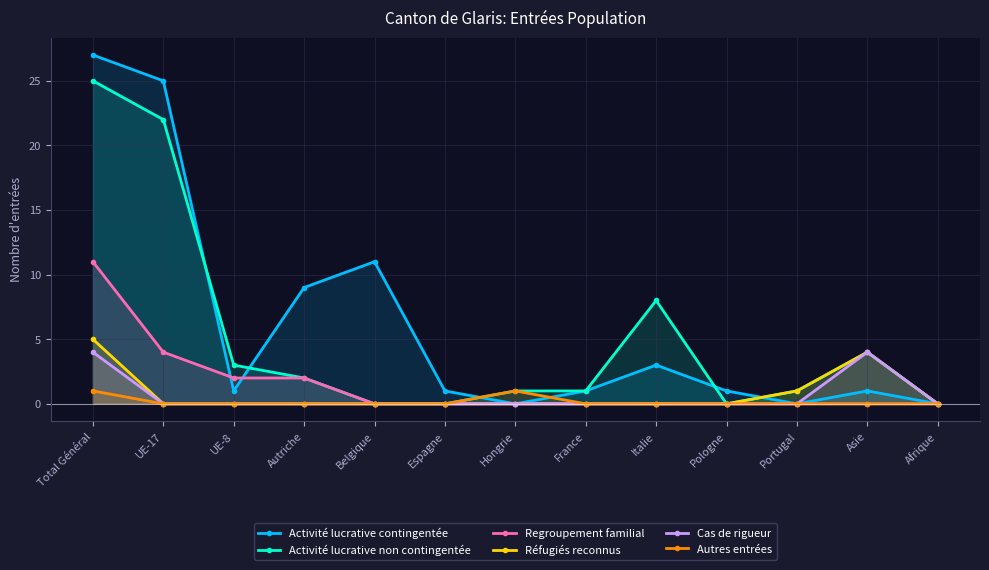

What is the difference between the maximum and second lowest values in the Regroupement familial series?

11